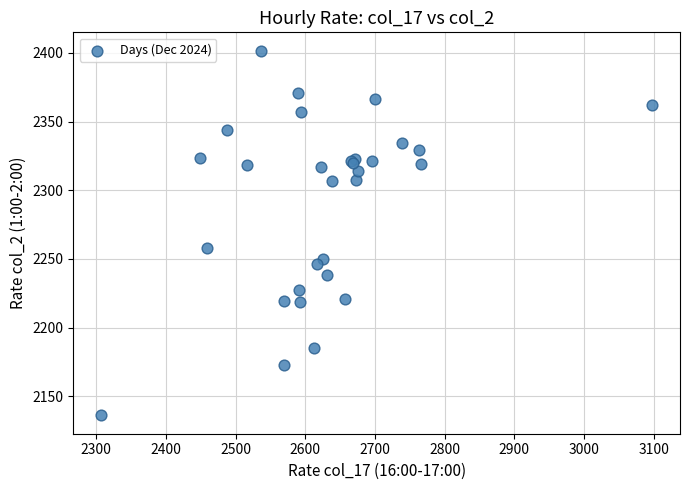

What Y value in the scatter plot is closest to 2268?

2258.1